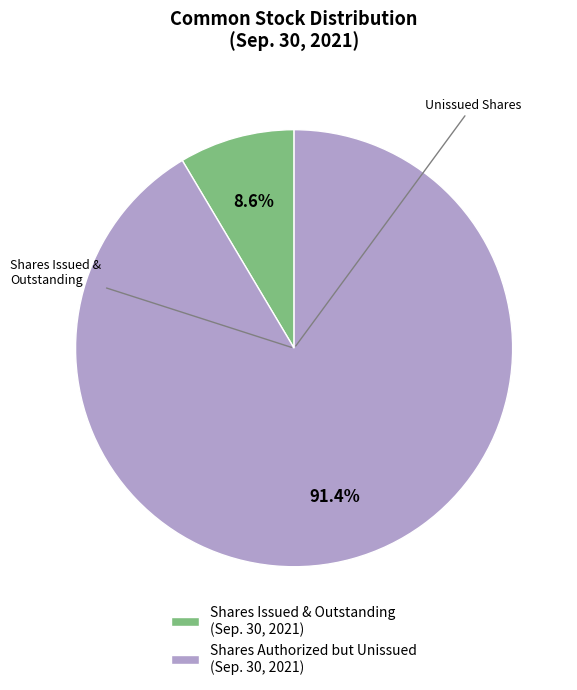

What is the total percentage of Shares Issued & Outstanding (Sep. 30, 2021) and Shares Authorized but Unissued (Sep. 30, 2021)?

100.0%